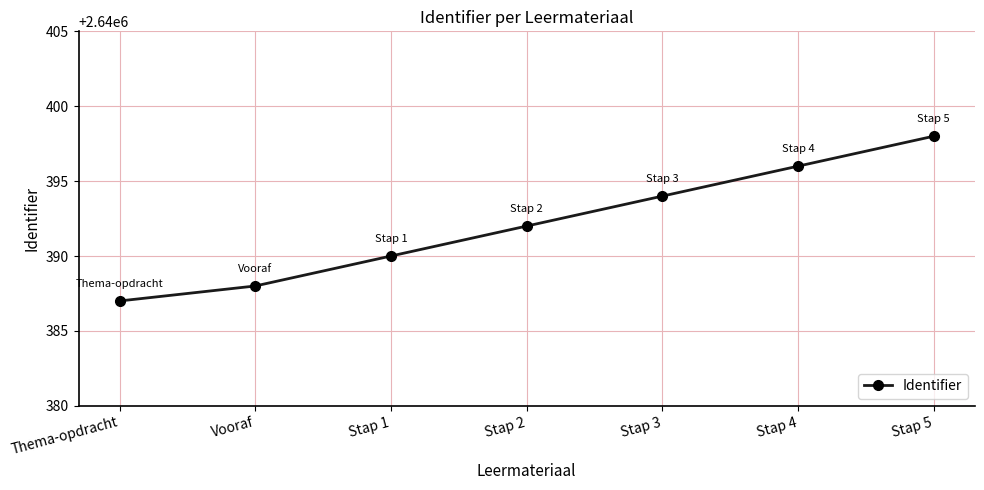

What is the approximate value at Vooraf, to the nearest 10?

2640390